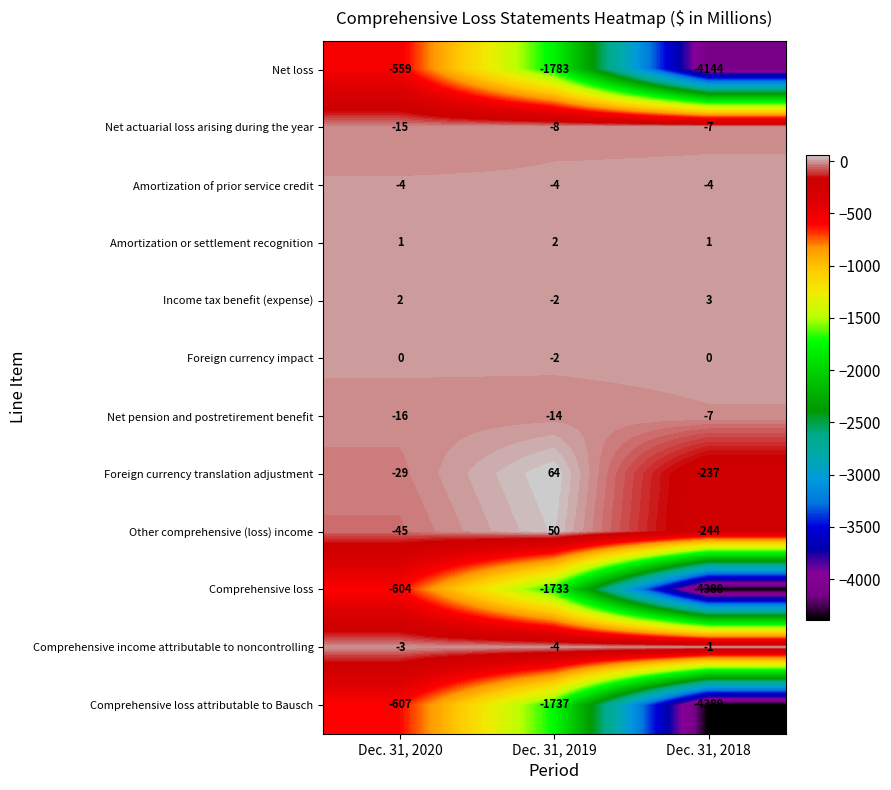

Which label corresponds to the smallest value in the chart?

Dec. 31, 2018